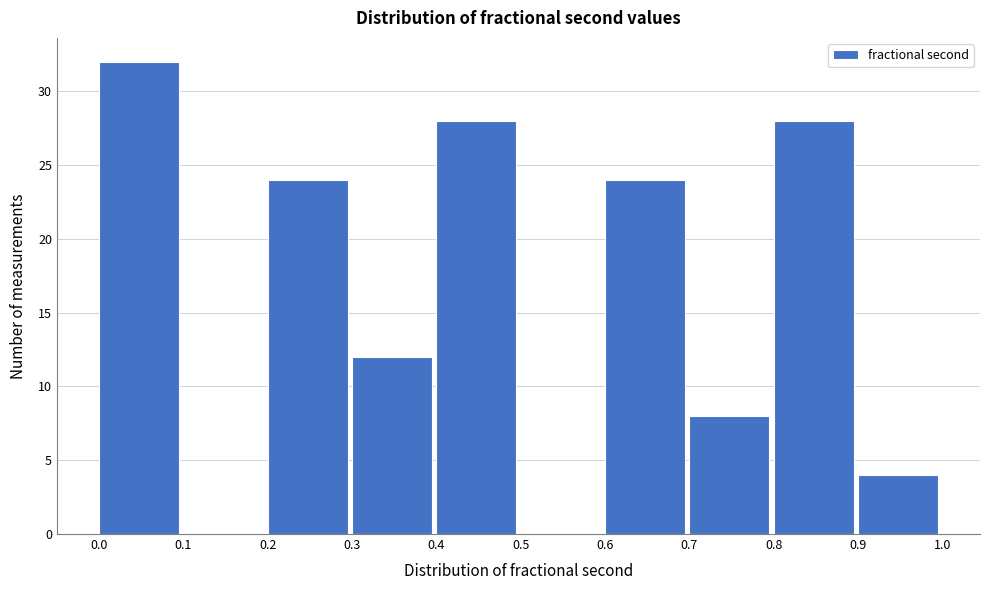

Reading left to right, transcribe this chart: for each bar, give the range it covers on the x-axis and its height. The values are not printed on the chart, so give them approximately, as read against the axis.

0.0 to 0.1: 32
0.1 to 0.2: 0
0.2 to 0.3: 24
0.3 to 0.4: 12
0.4 to 0.5: 28
0.5 to 0.6: 0
0.6 to 0.7: 24
0.7 to 0.8: 8
0.8 to 0.9: 28
0.9 to 1.0: 4